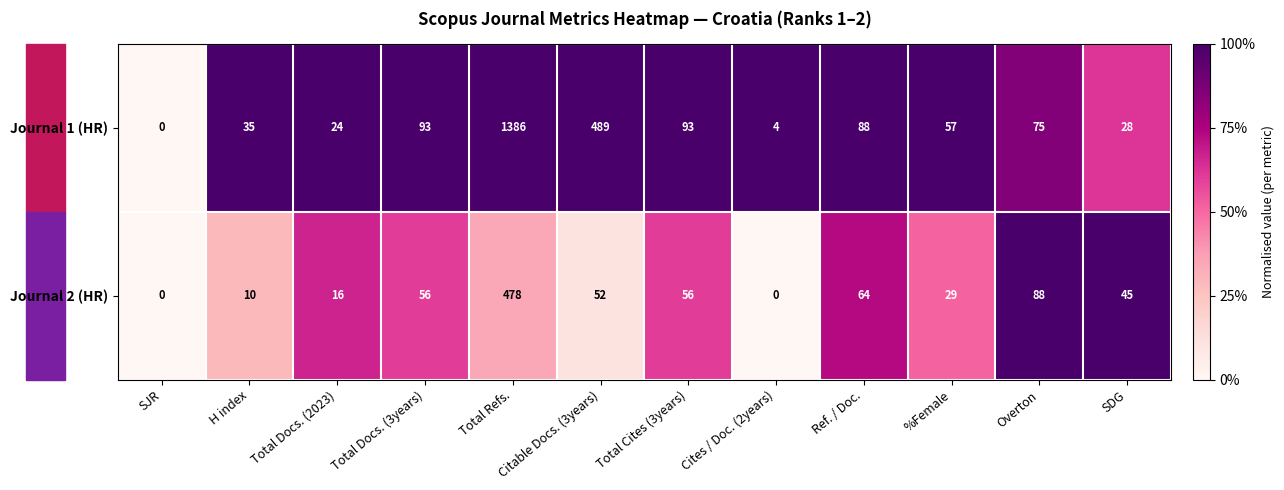

What is the sum of all Journal 1 (HR) values?

2372